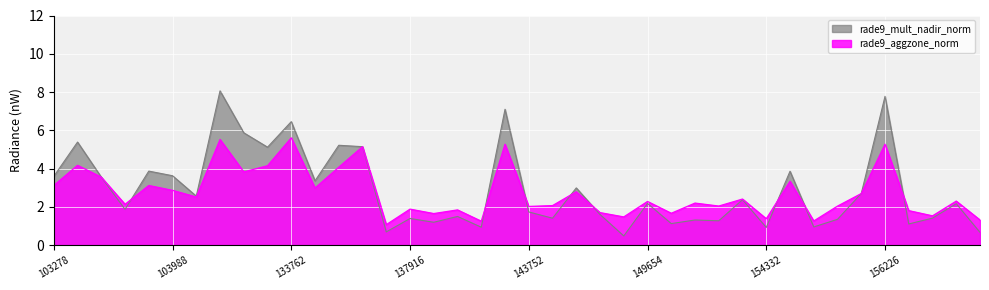

List the labels in order of rade9_aggzone_norm value, largest first.

133762, 132847, 156226, 140059, 134687, 103396, 133404, 134322, 133209, 103515, 154533, 103760, 103278, 134138, 103988, 145733, 156037, 104471, 150777, 170647, 149654, 150015, 103642, 144733, 150583, 155473, 143752, 137916, 139283, 156413, 145924, 149840, 138492, 170271, 149468, 154332, 175890, 155113, 139866, 137903